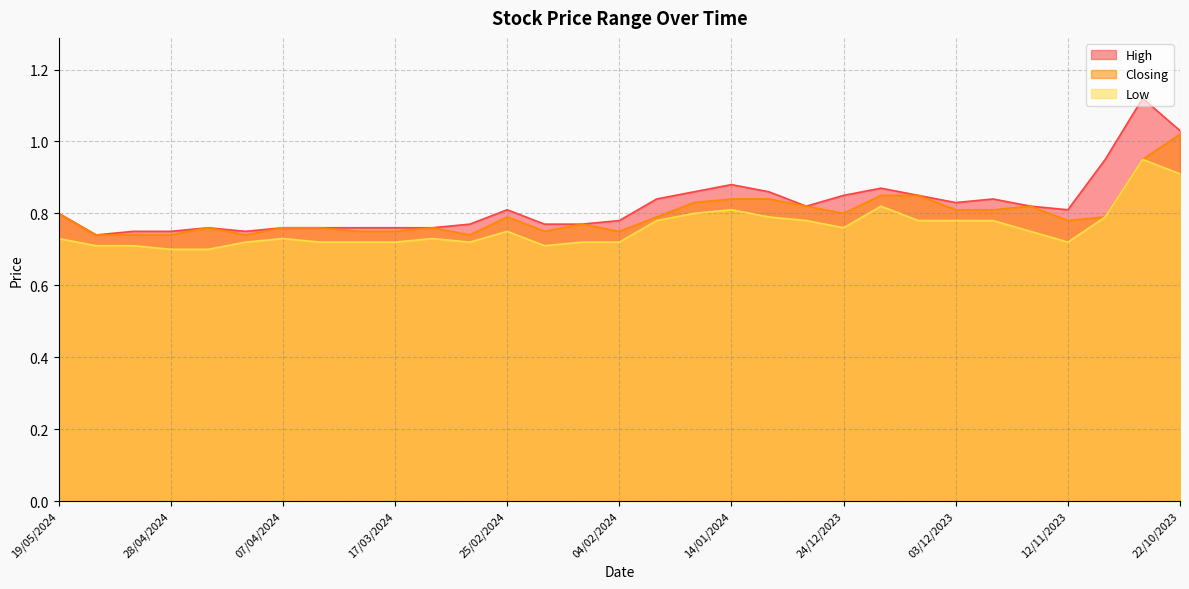

How many lines are shown in the chart?

3